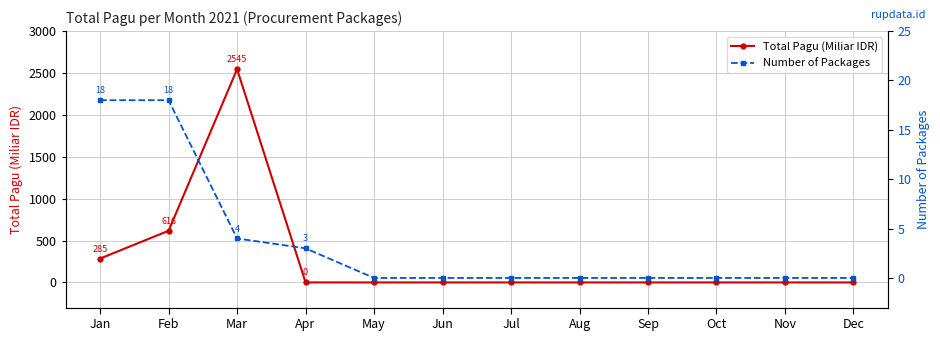

Where do Number of Packages and Total Pagu (Miliar IDR) first cross each other?

Mar and Apr